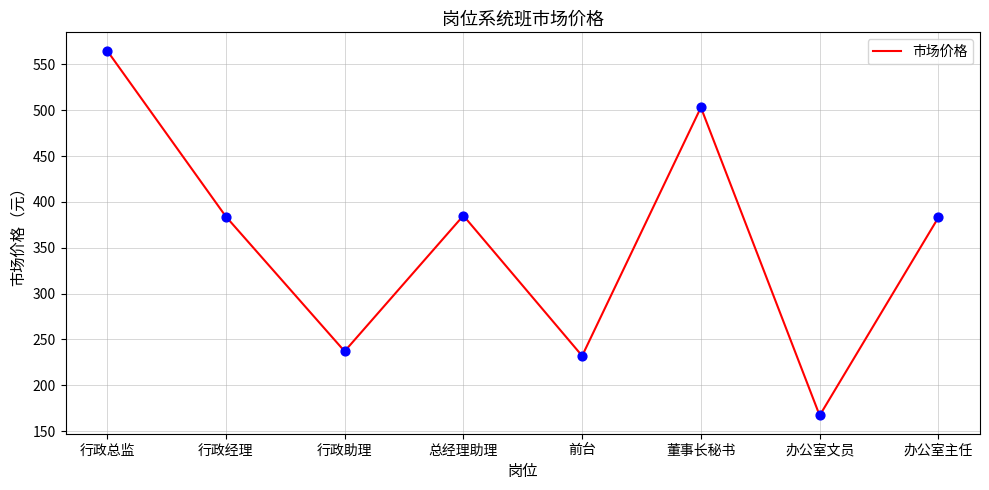

What is the ratio of the value at 行政助理 to the value at 行政经理?

0.6